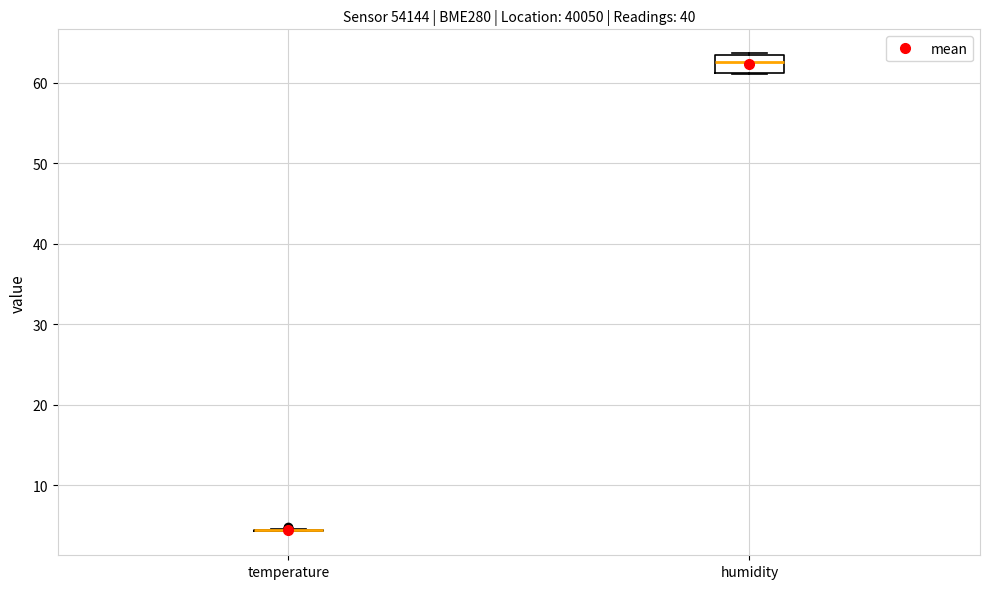

Where is the upper edge of the box for humidity on the y-axis? The values are not printed on the chart, so give them approximately, as read against the axis.

63